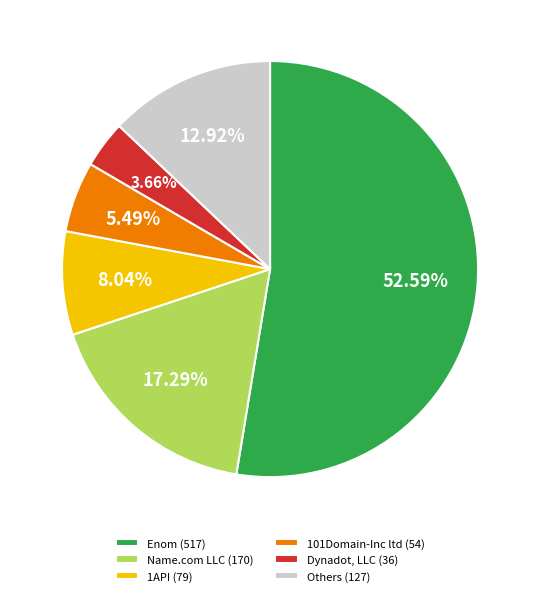

Which category accounts for the majority?

Enom (517)